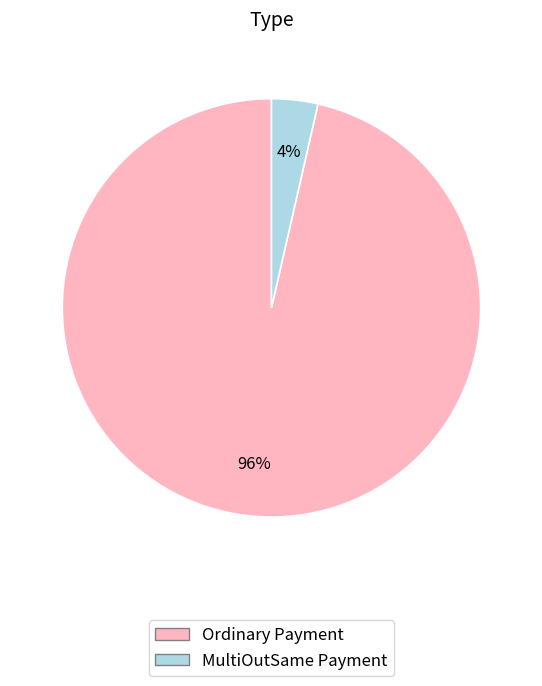

Which has a higher value, Ordinary Payment or MultiOutSame Payment?

Ordinary Payment